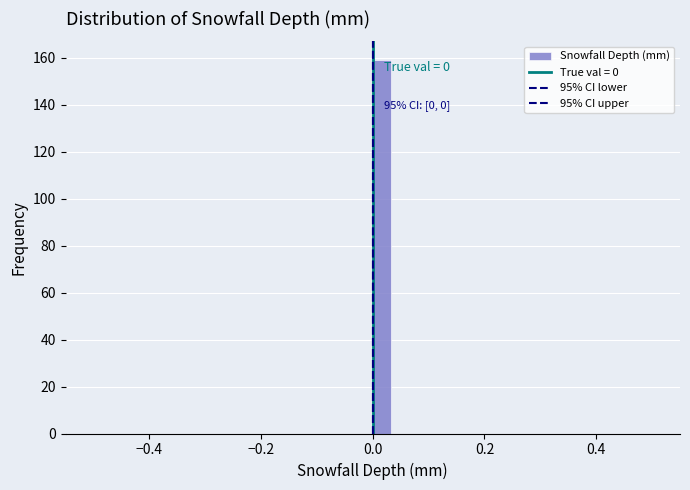

Read against the x-axis, roughly where is the centre of the tallest bar?

0.02